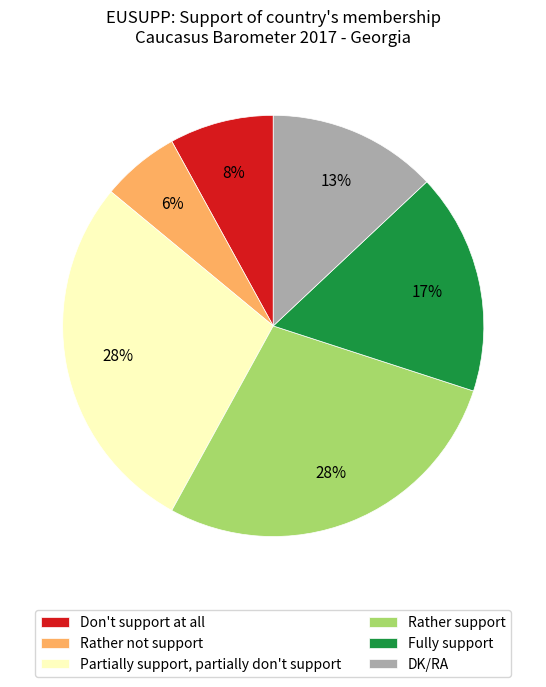

How many slices are in this pie chart?

6